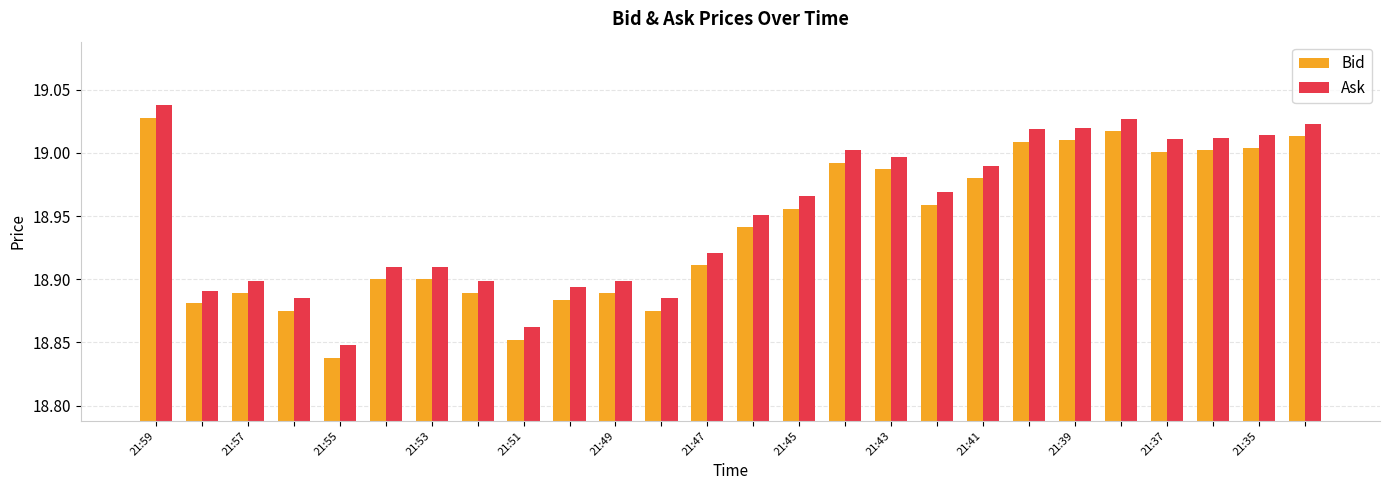

List the series in order of their peak value, lowest first.

Bid, Ask